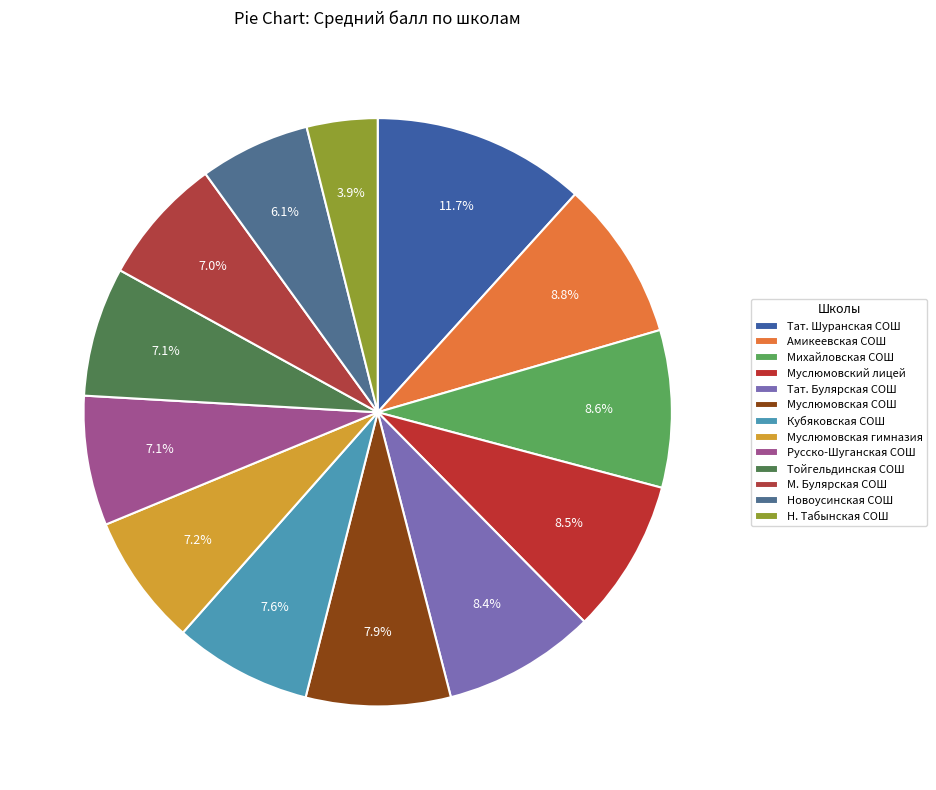

To the nearest percent, what is the combined percentage of Михайловская СОШ and Новоусинская СОШ?

15%